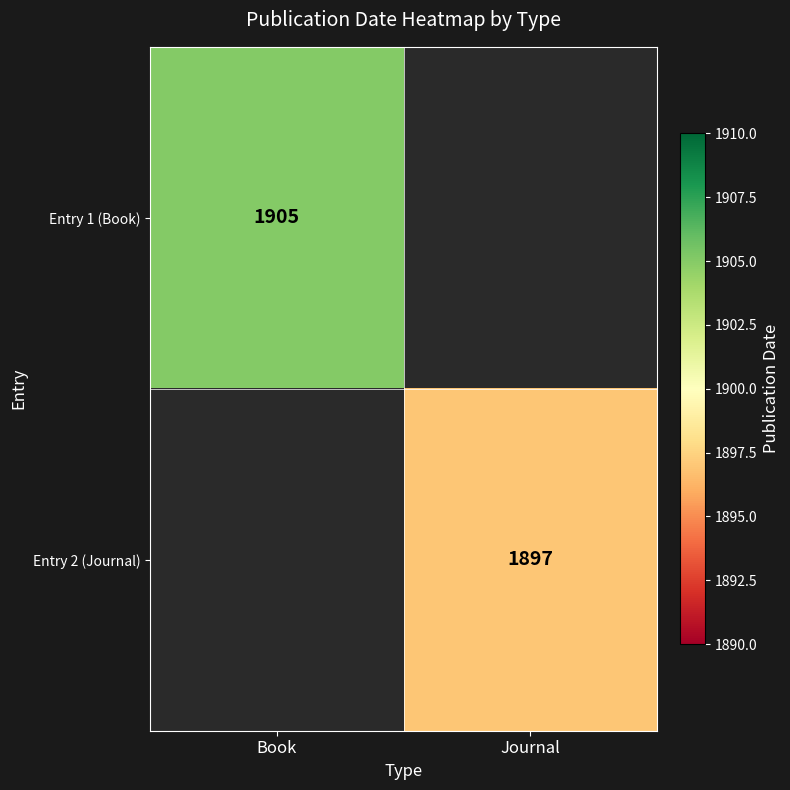

The value of Entry 2 (Journal) at Journal is 713.5. True or false?

False